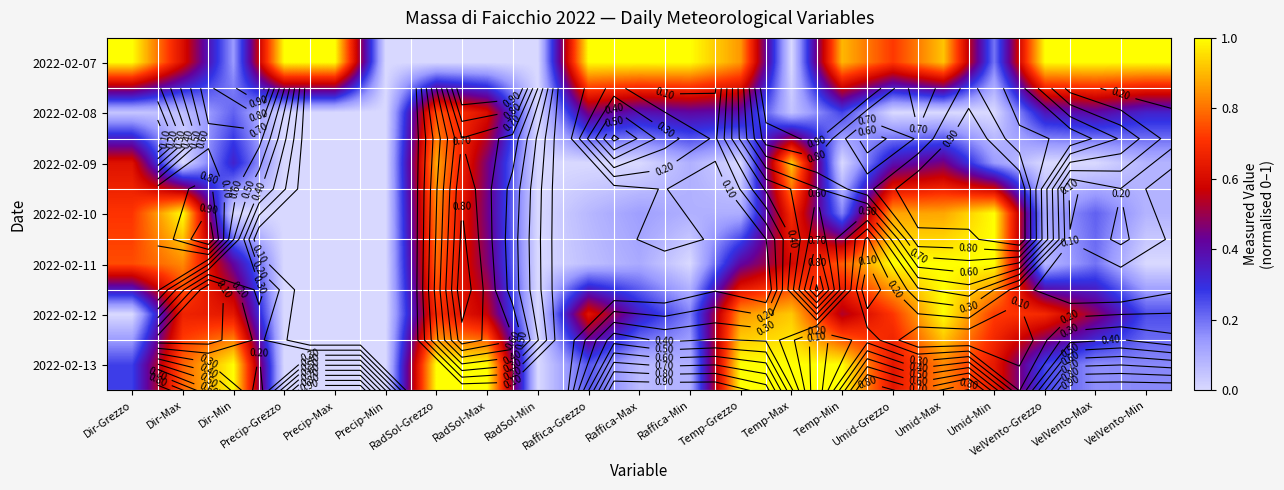

Is the value of 2022-02-11 at VelVento-Max greater than the value of 2022-02-13 at Precip-Max?

Yes